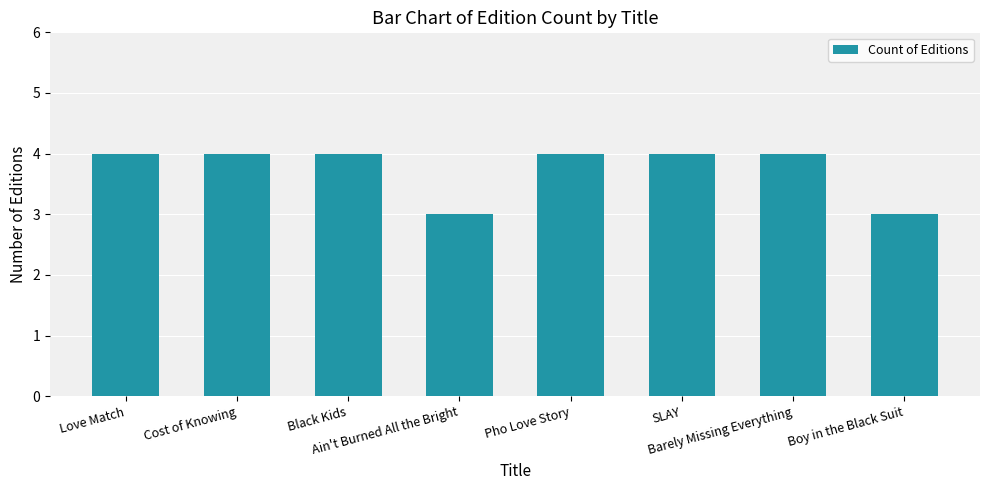

What is the average value?

4